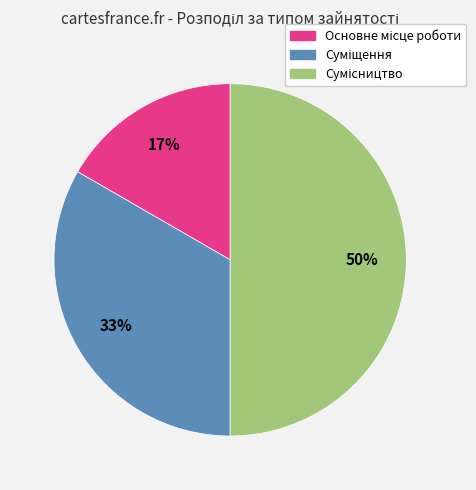

How many slices are in this pie chart?

3